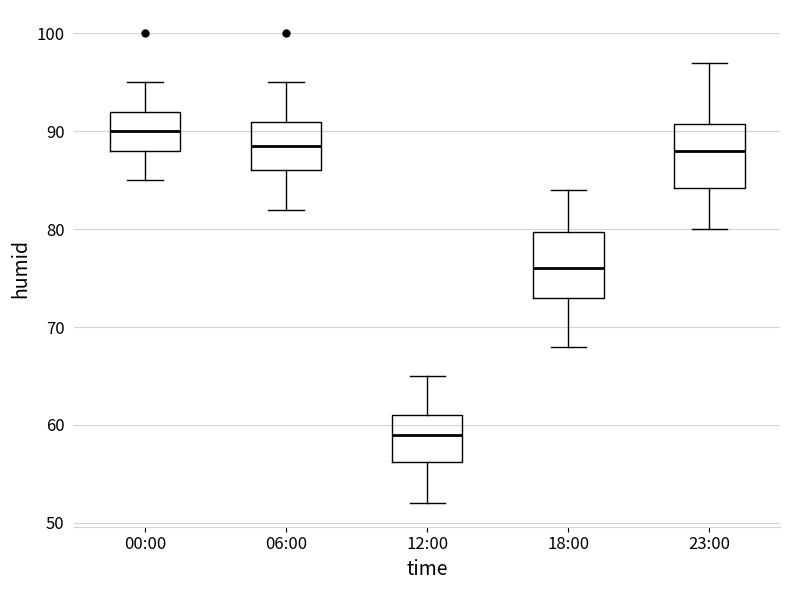

Which box has the lowest median line?

12:00